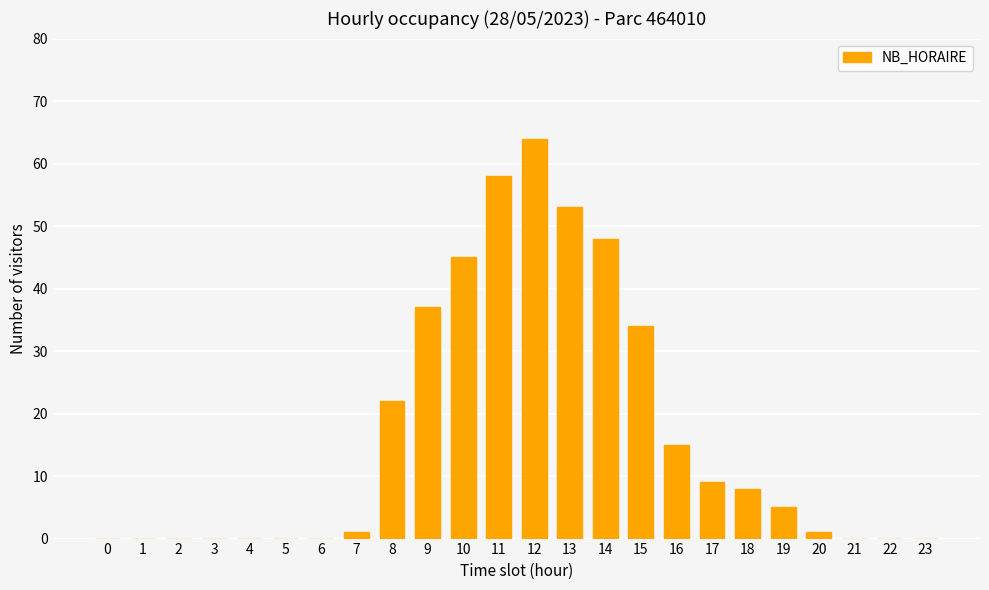

The value at 8 is 22. True or false?

True